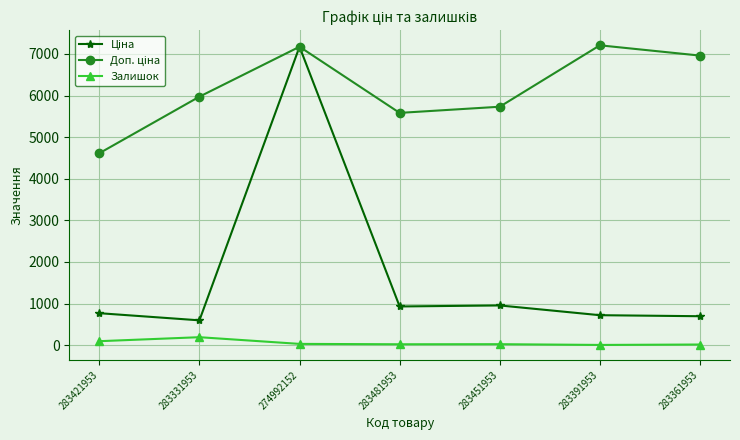

At how many categories does at least one series exceed 6427?

3